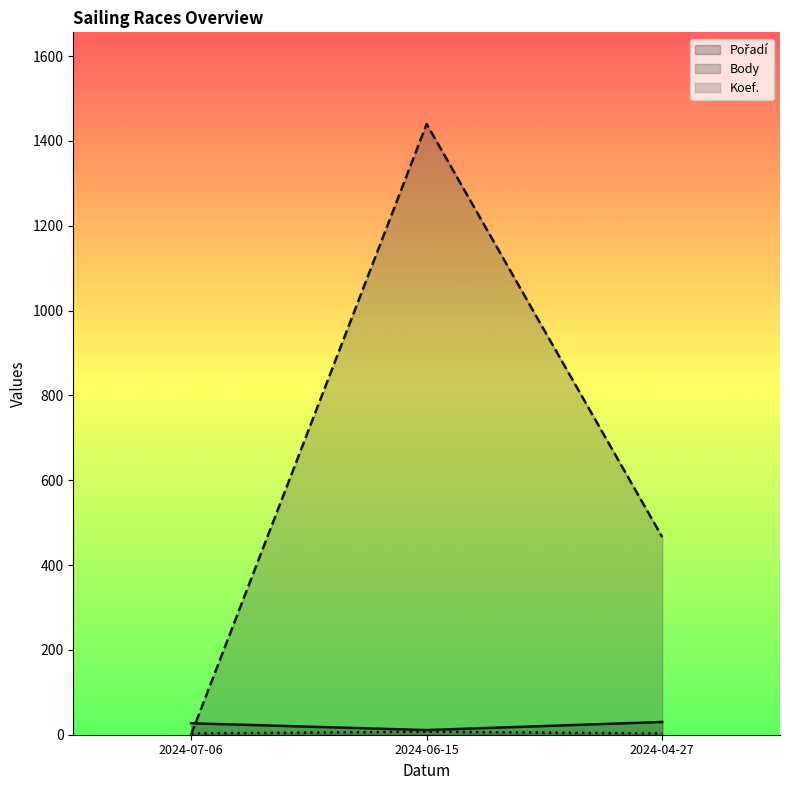

Does the chart display data point markers on the line(s)?

No